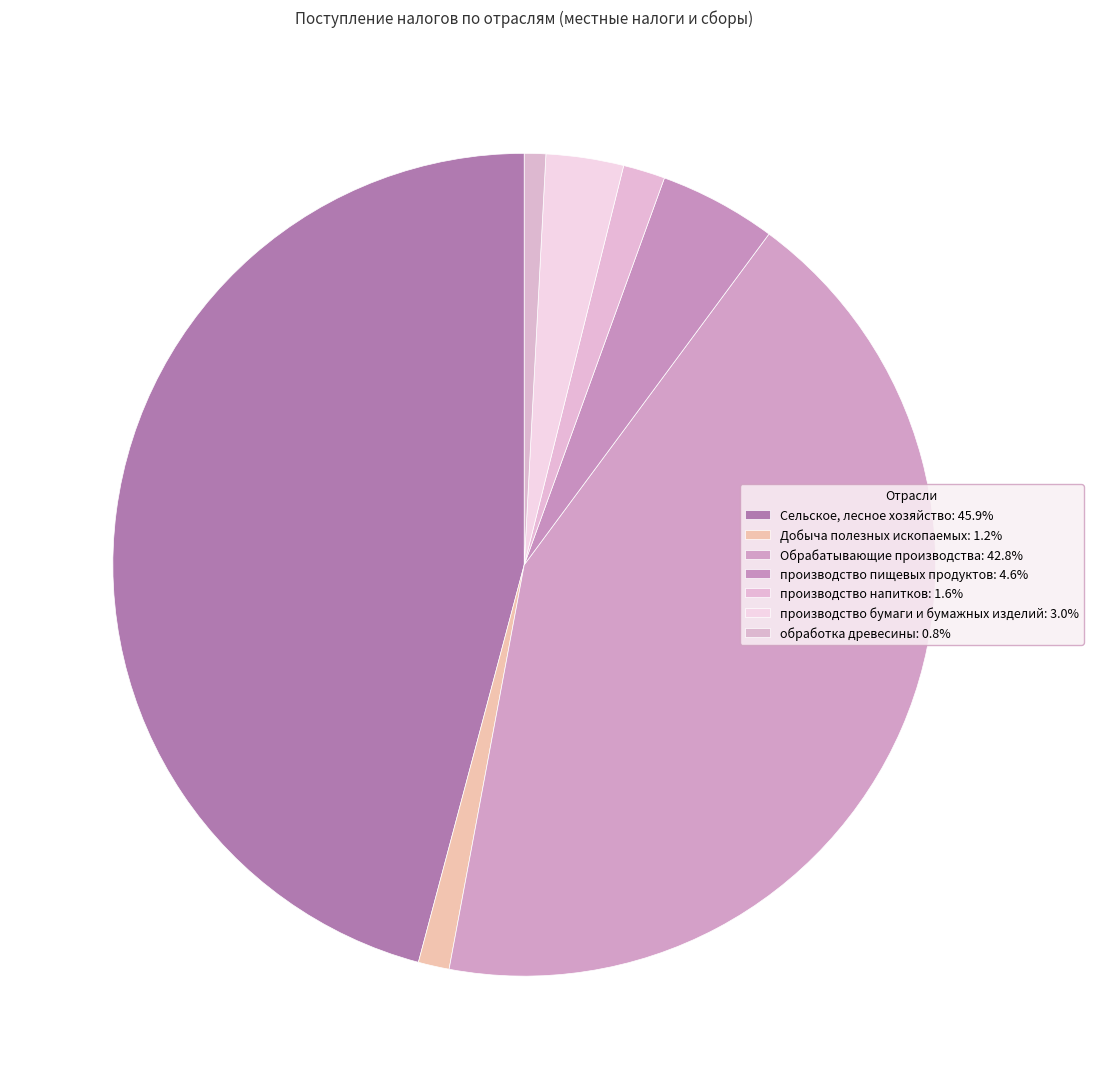

Is there any slice that represents more than half of the pie?

No